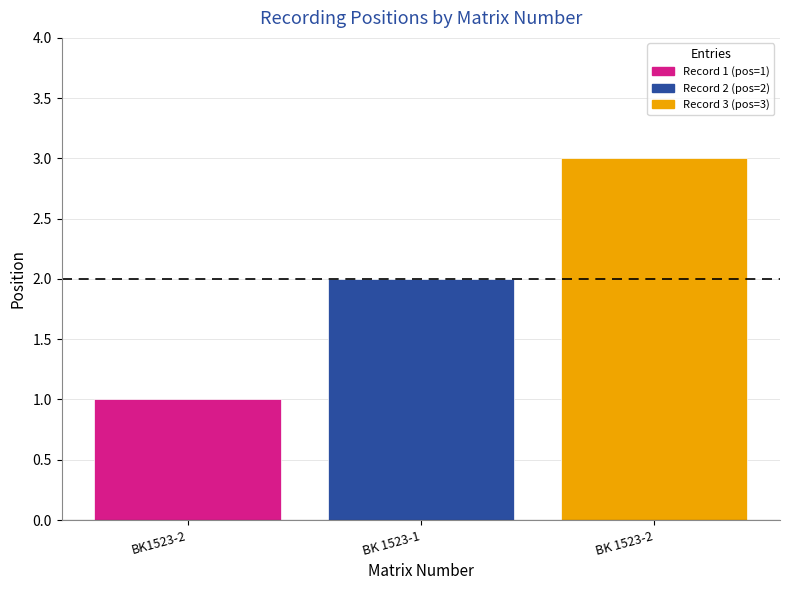

What is the sum of the values at BK 1523-1 and BK 1523-2?

5